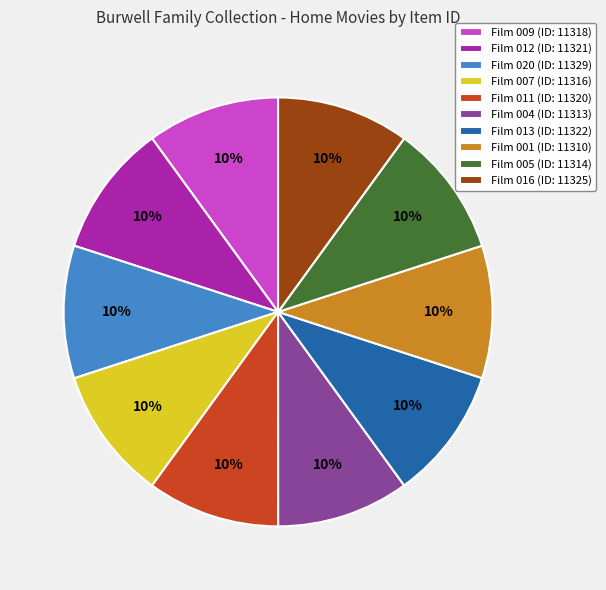

The Film 005 slice represents 10% of the pie. True or false?

True